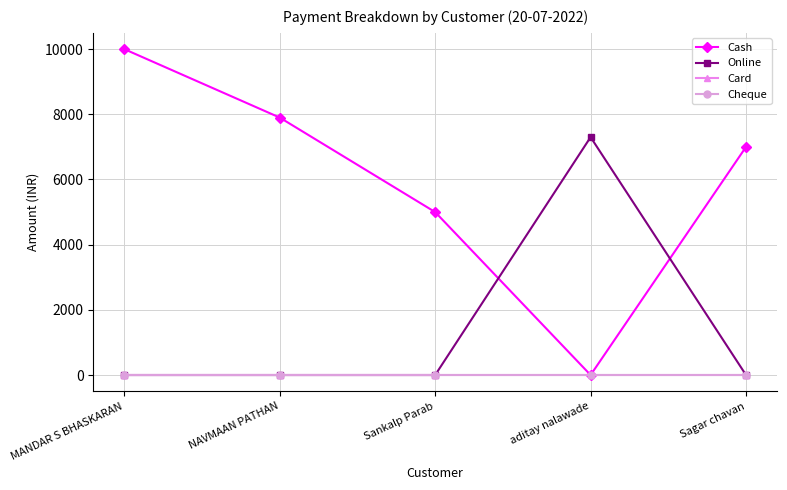

Between MANDAR S BHASKARAN and Sagar chavan, which series saw the biggest shift?

Cash